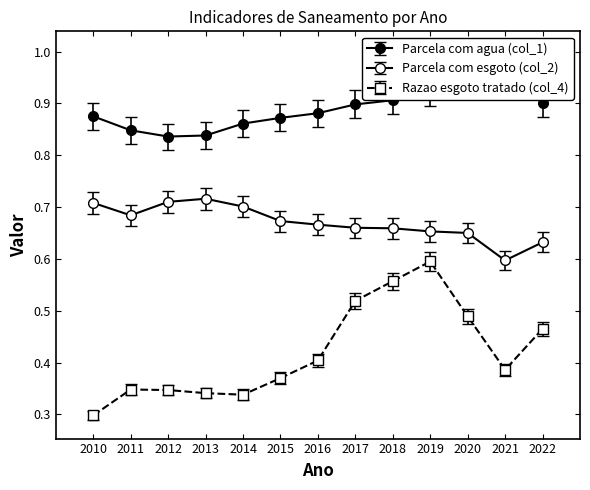

Between 2016 and 2010, which is larger?

2016